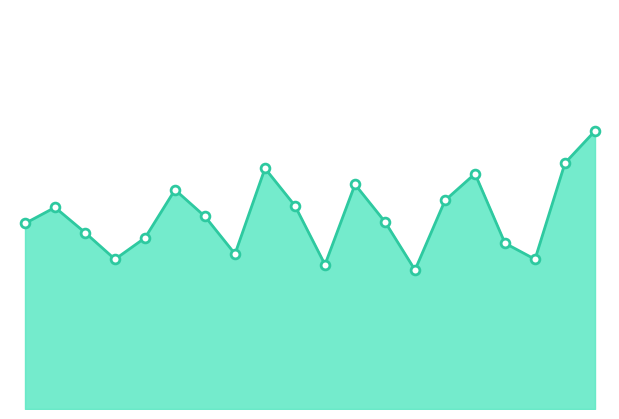

How many lines are shown in the chart?

1